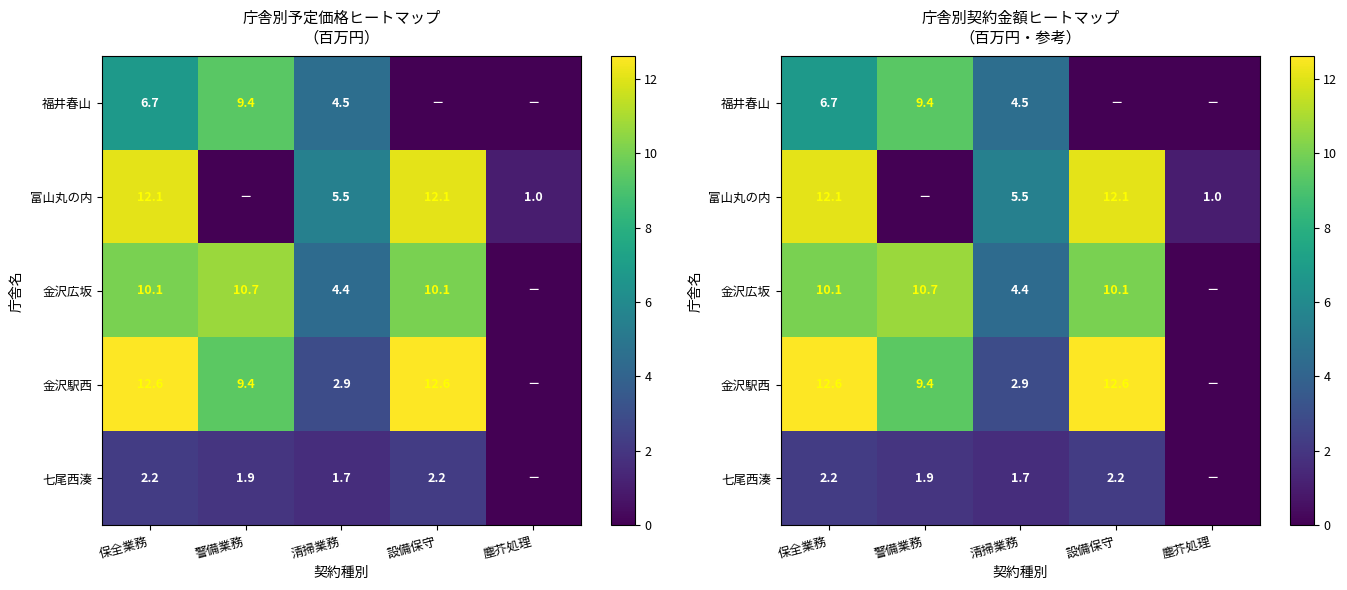

Which category has the lowest value in the 金沢駅西 series?

塵芥処理